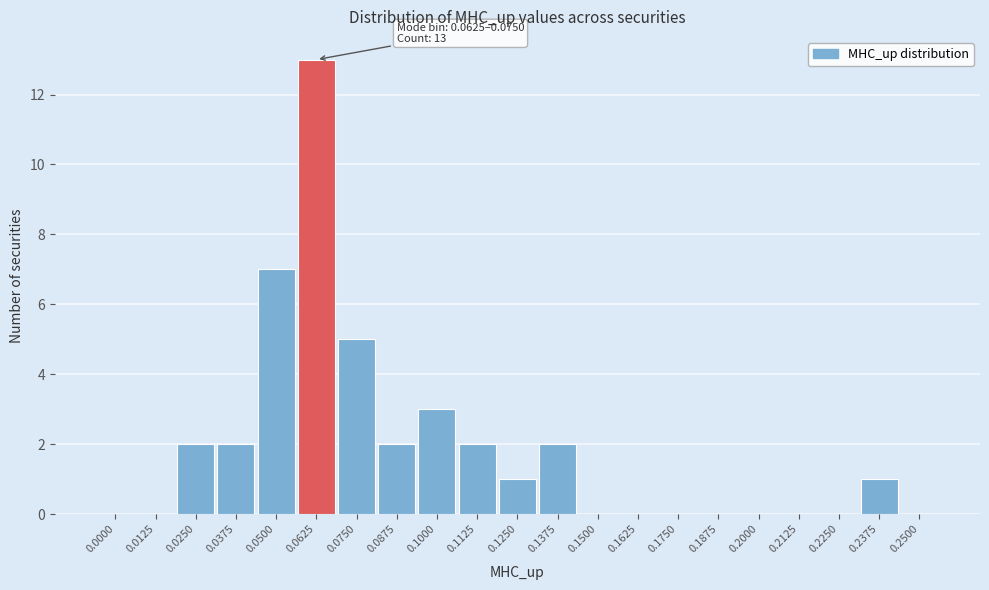

Reading left to right, list all the values displayed in this chart.

0.0000=0	0.0125=0	0.0250=2	0.0375=2	0.0500=7	0.0625=13	0.0750=5	0.0875=2	0.1000=3	0.1125=2	0.1250=1	0.1375=2	0.1500=0	0.1625=0	0.1750=0	0.1875=0	0.2000=0	0.2125=0	0.2250=0	0.2375=1	0.2500=0